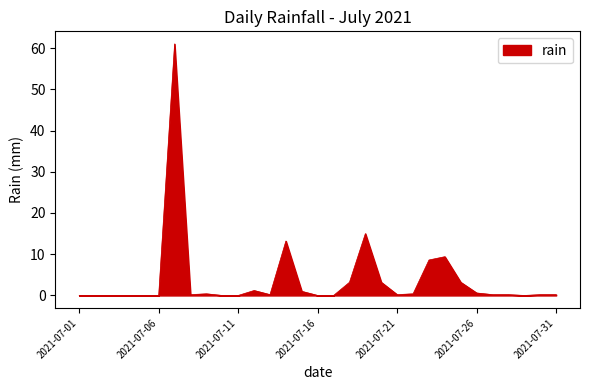

What is the maximum value shown in the chart?

61.0